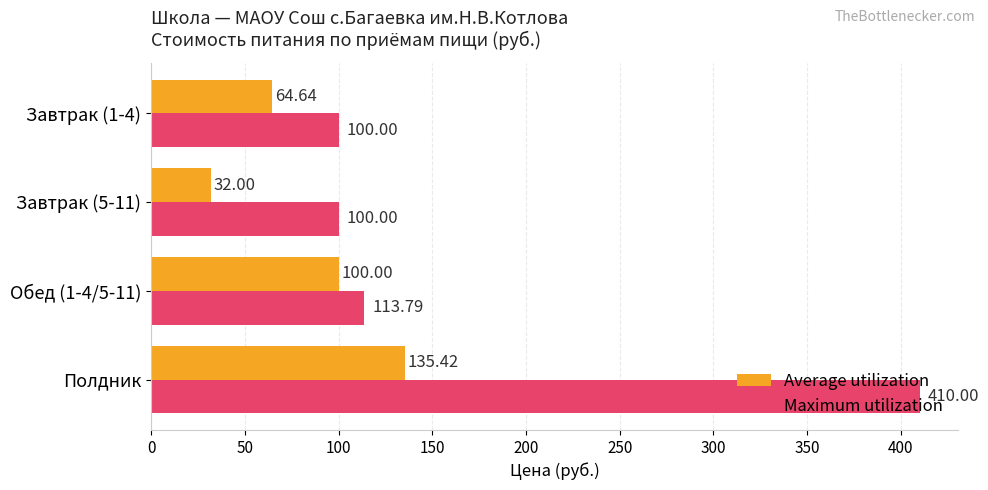

Rank the series by their maximum value, from highest to lowest.

Maximum utilization, Average utilization